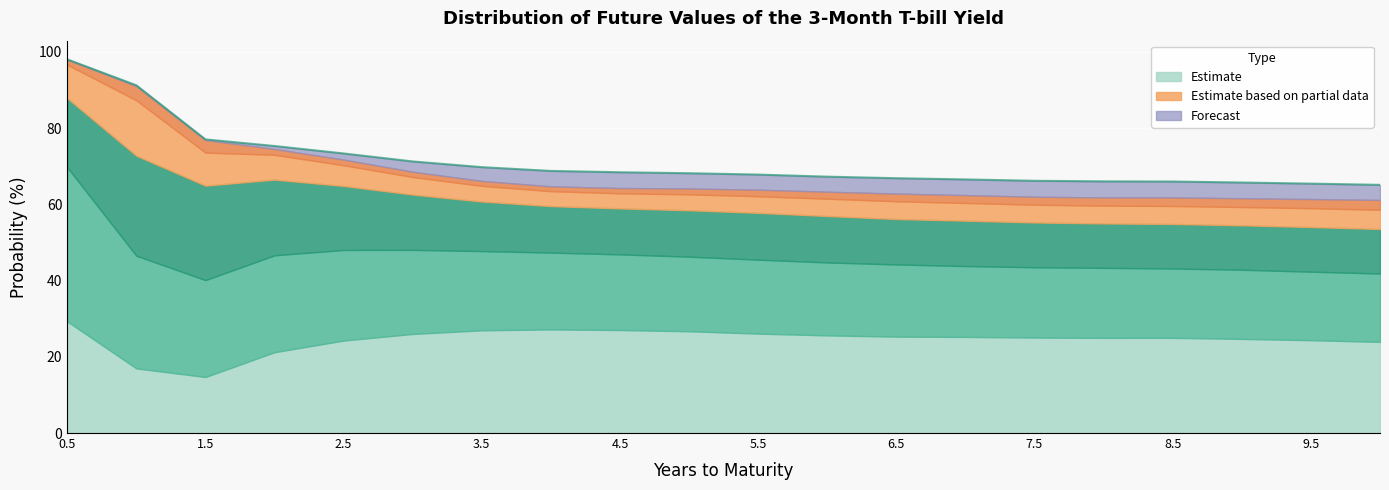

Is it true that Upper Bound (High) equals 7.3 at 3.5?

False